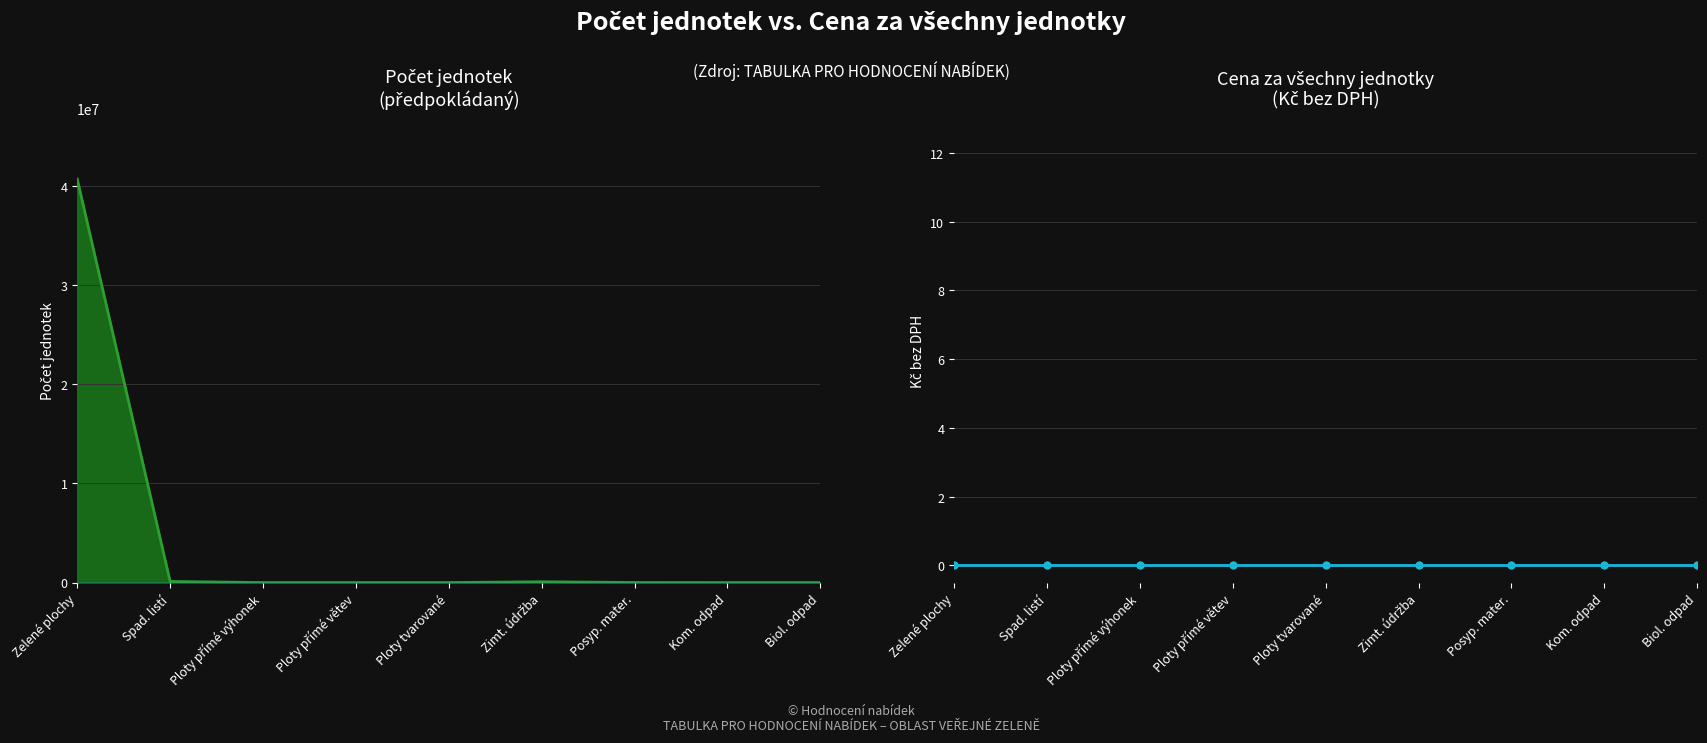

How many data points in Počet jednotek are above 2500?

4